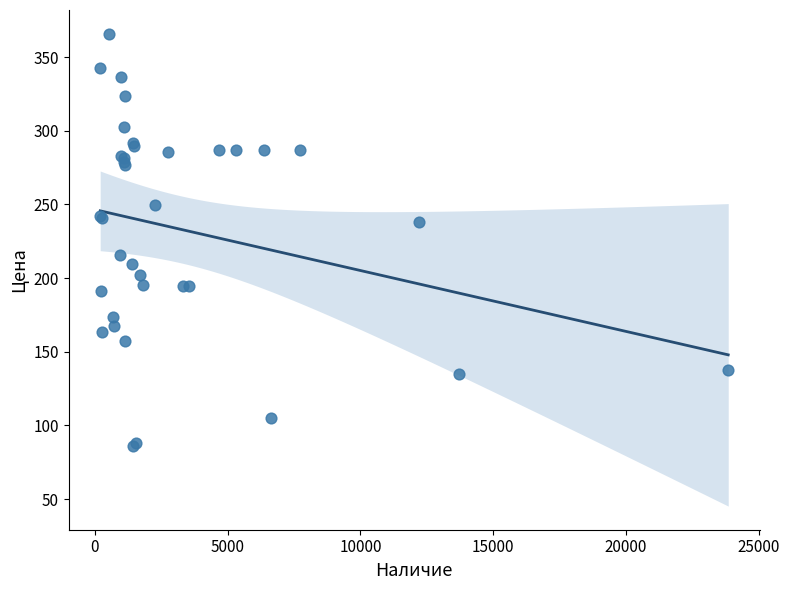

What Y value in the scatter plot is closest to 225?

215.4